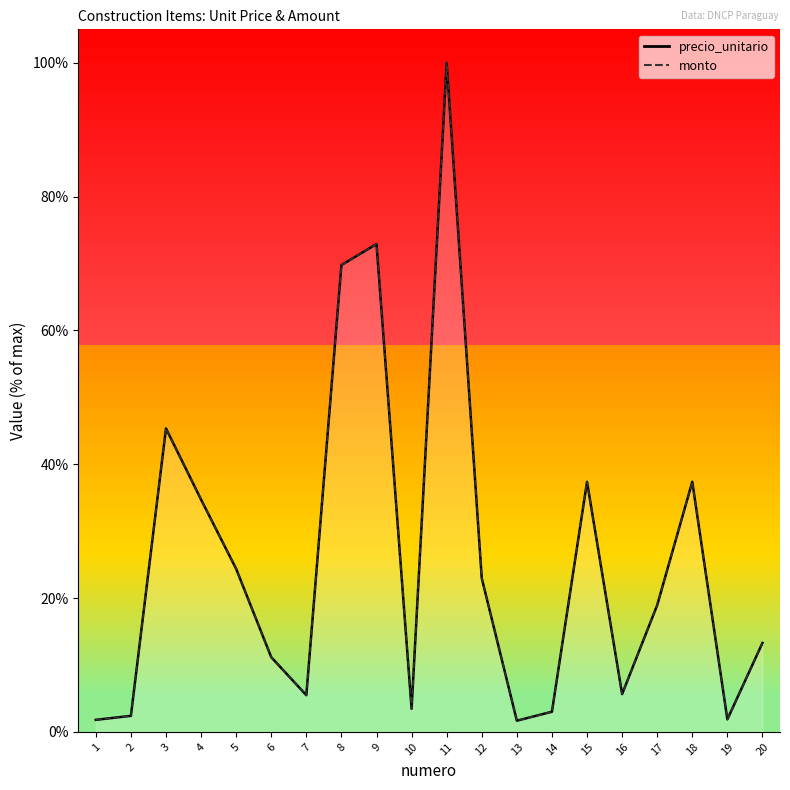

The precio_unitario series shows 45.3 at 3. True or false?

True